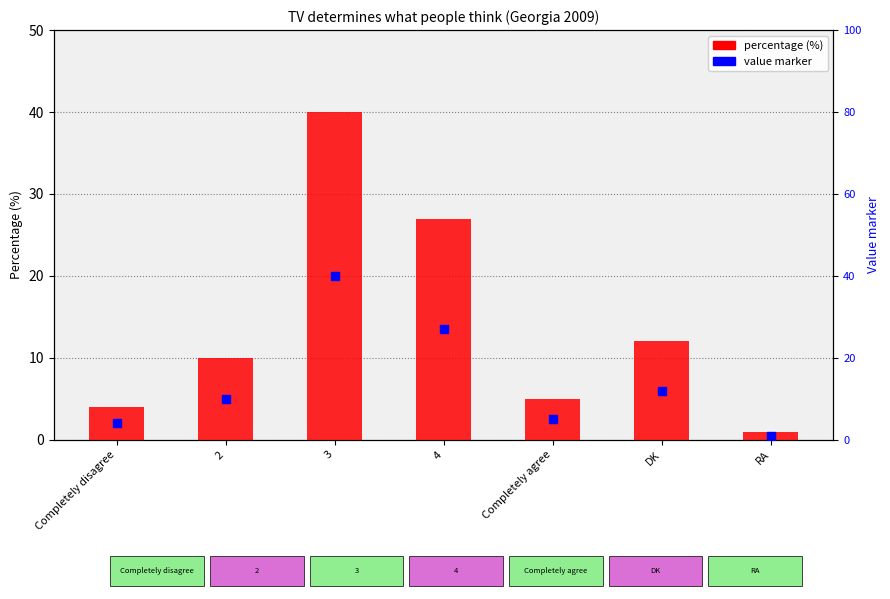

At how many categories does at least one series exceed 12?

2